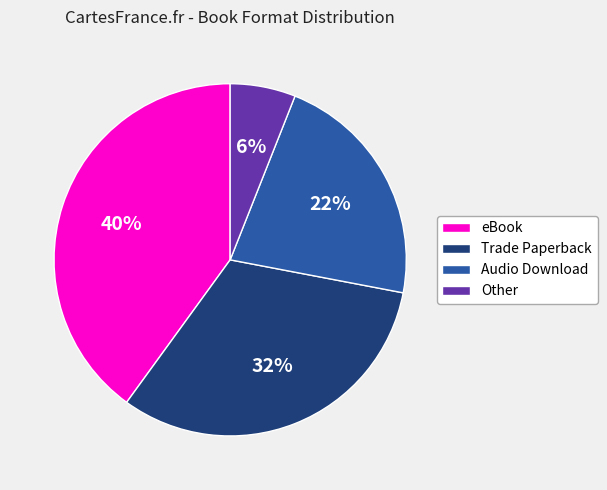

True or false: Audio Download accounts for 13% of the total.

False